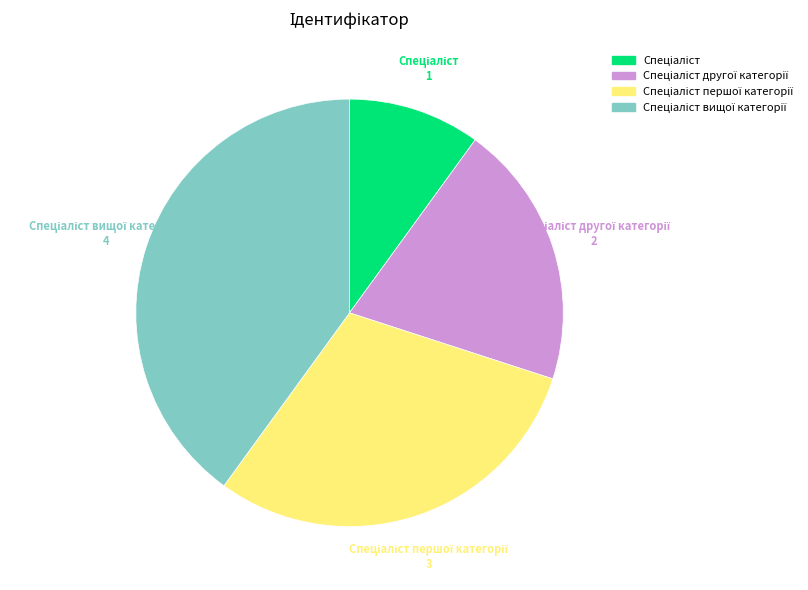

Is there any slice that represents more than half of the pie?

No